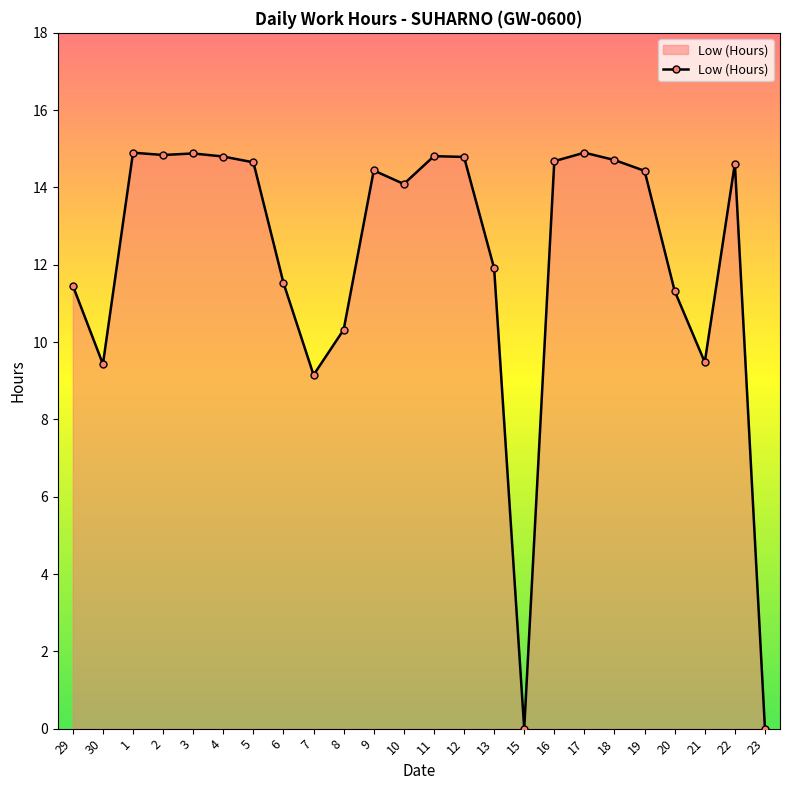

How many values are below 14?

10